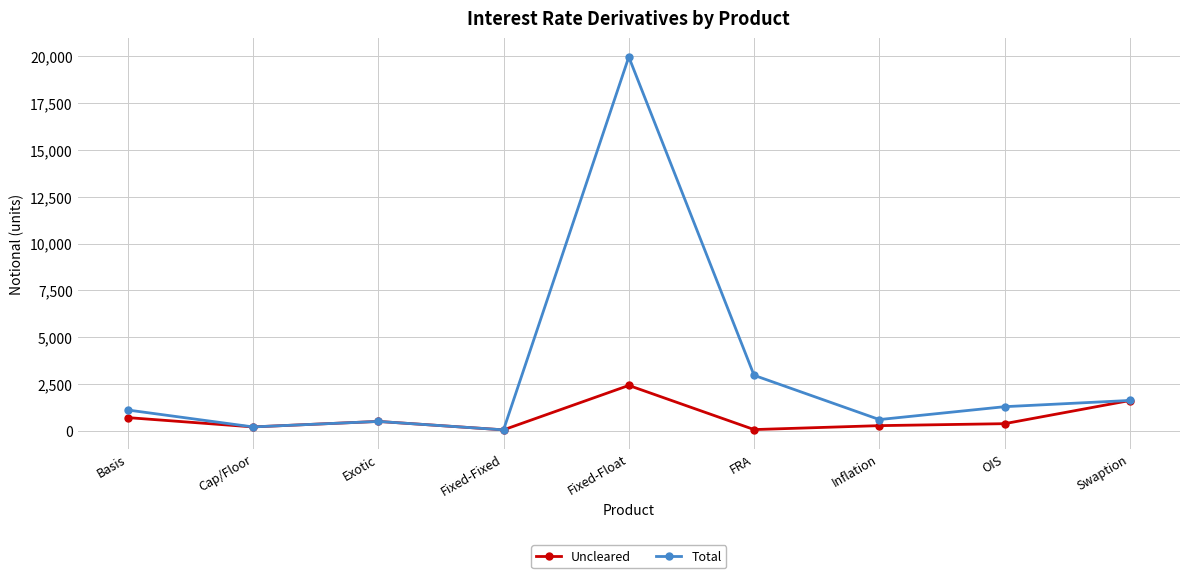

In Uncleared, how many points are lower than both neighbors (excluding endpoints)?

3